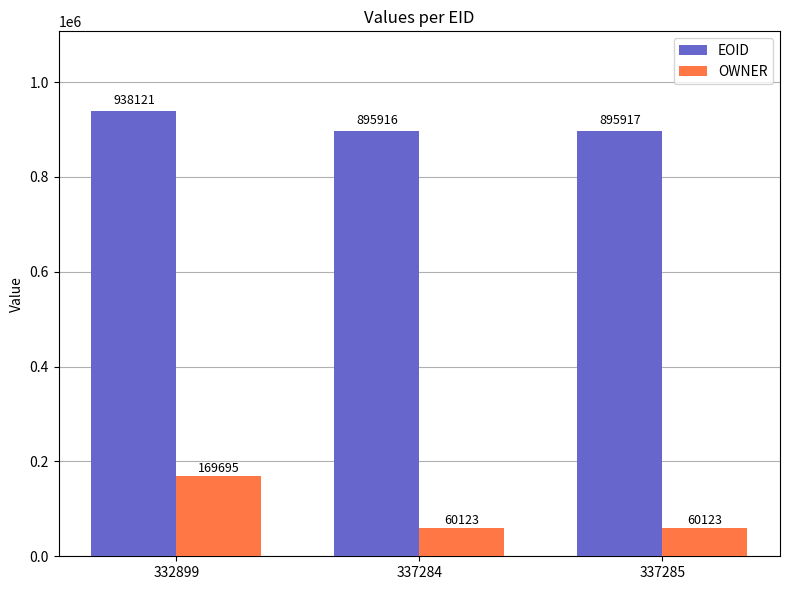

What is the total value across all series at 332899?

1107816